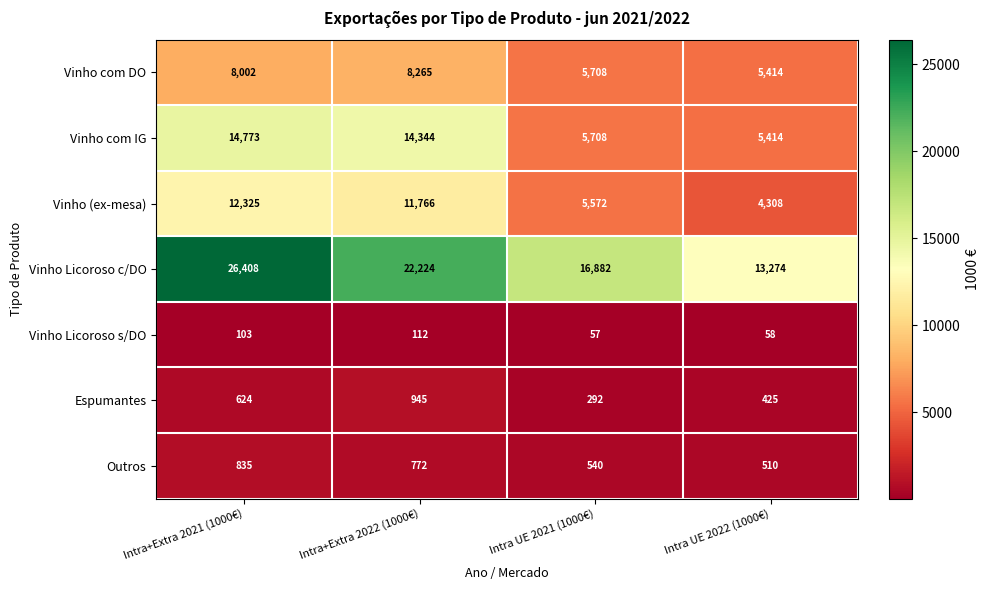

The Vinho Licoroso s/DO series shows 19 at Intra UE 2021 (1000€). True or false?

False